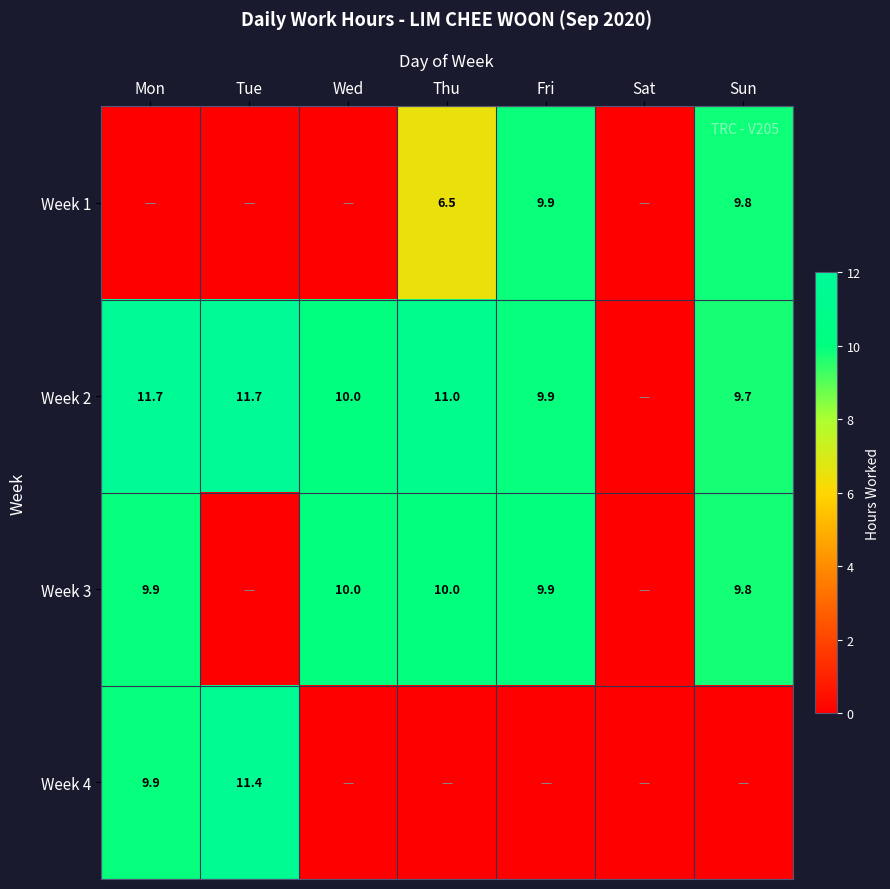

Which category has the highest value across all series?

Tue